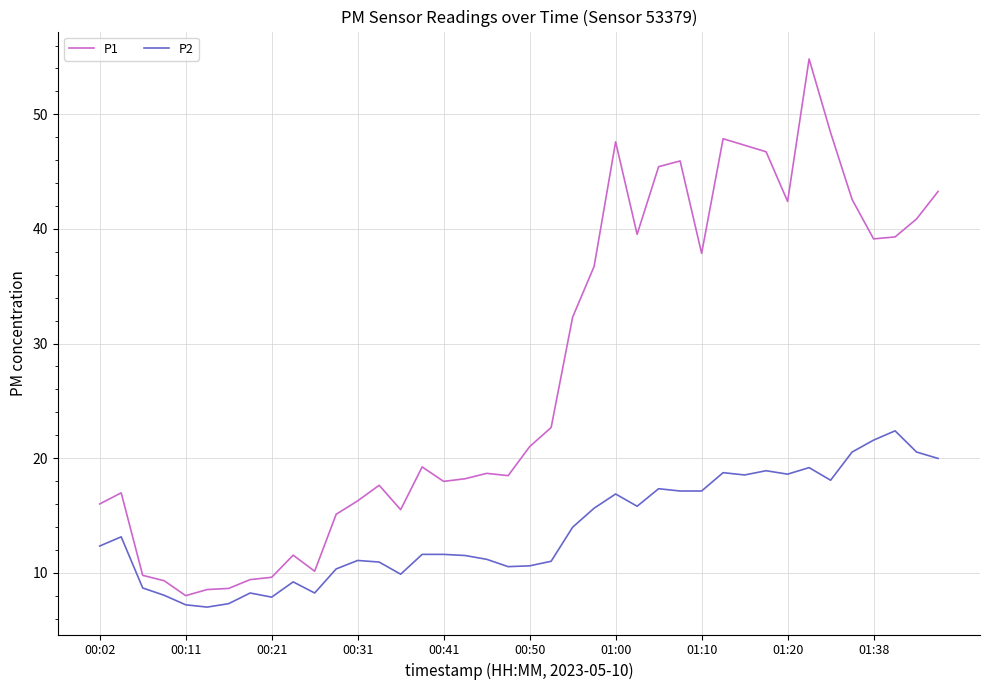

Which series has the largest total across all categories?

P1